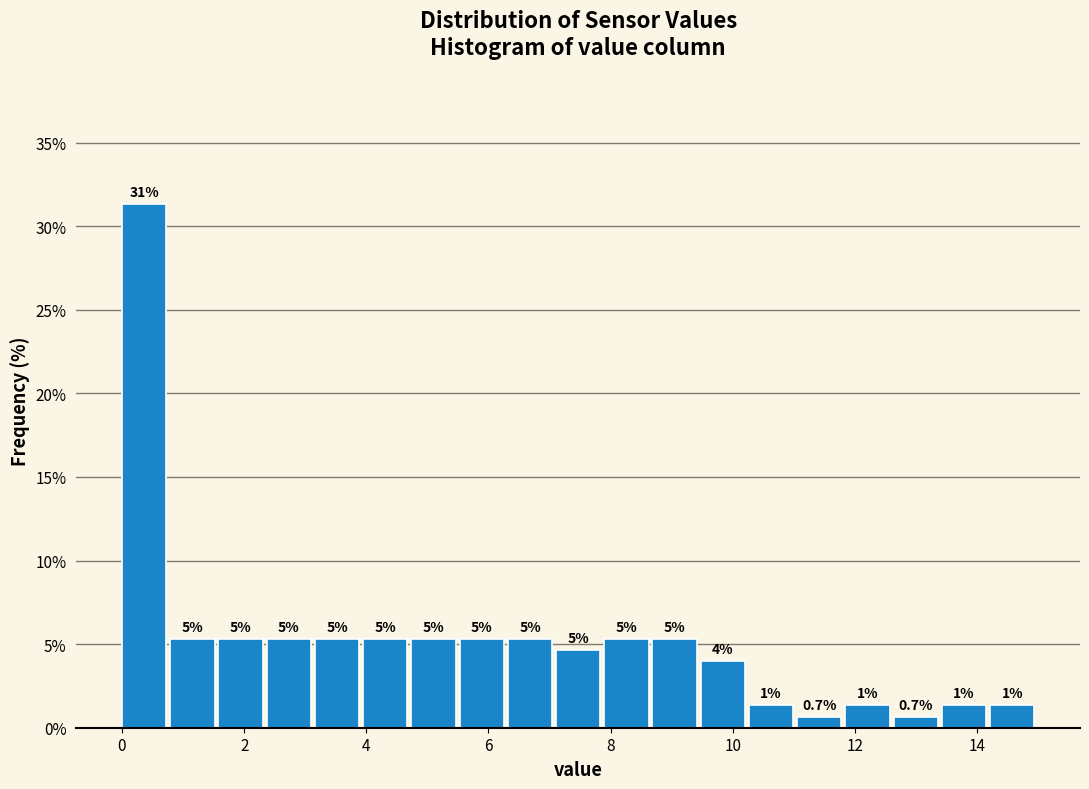

Read against the x-axis, roughly where is the centre of the tallest bar?

0.4